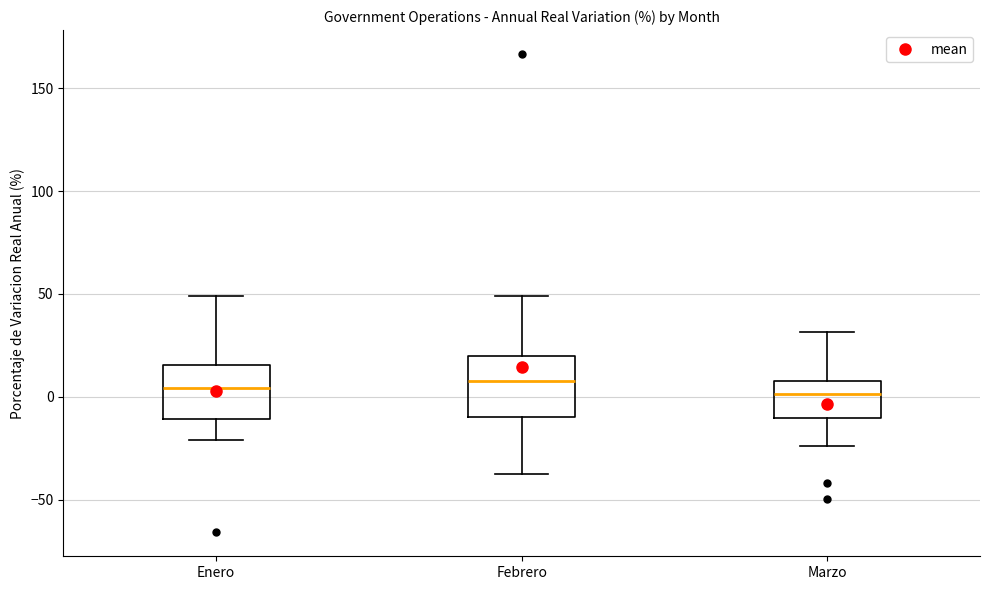

Where does the median line of the box for Enero sit on the y-axis? The values are not printed on the chart, so give them approximately, as read against the axis.

5